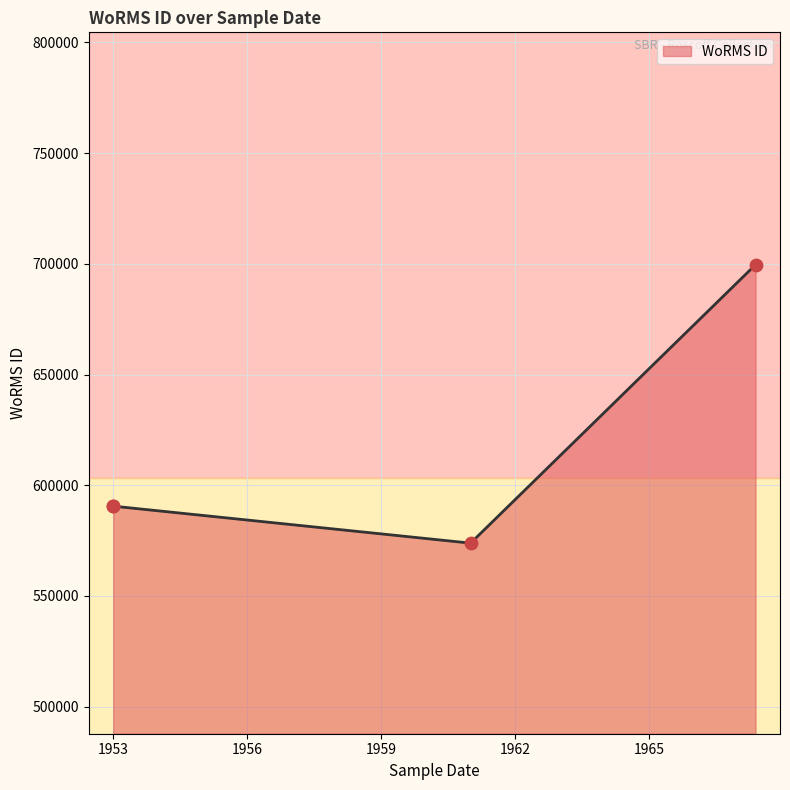

Between 1959 and 1953, which is larger?

1959